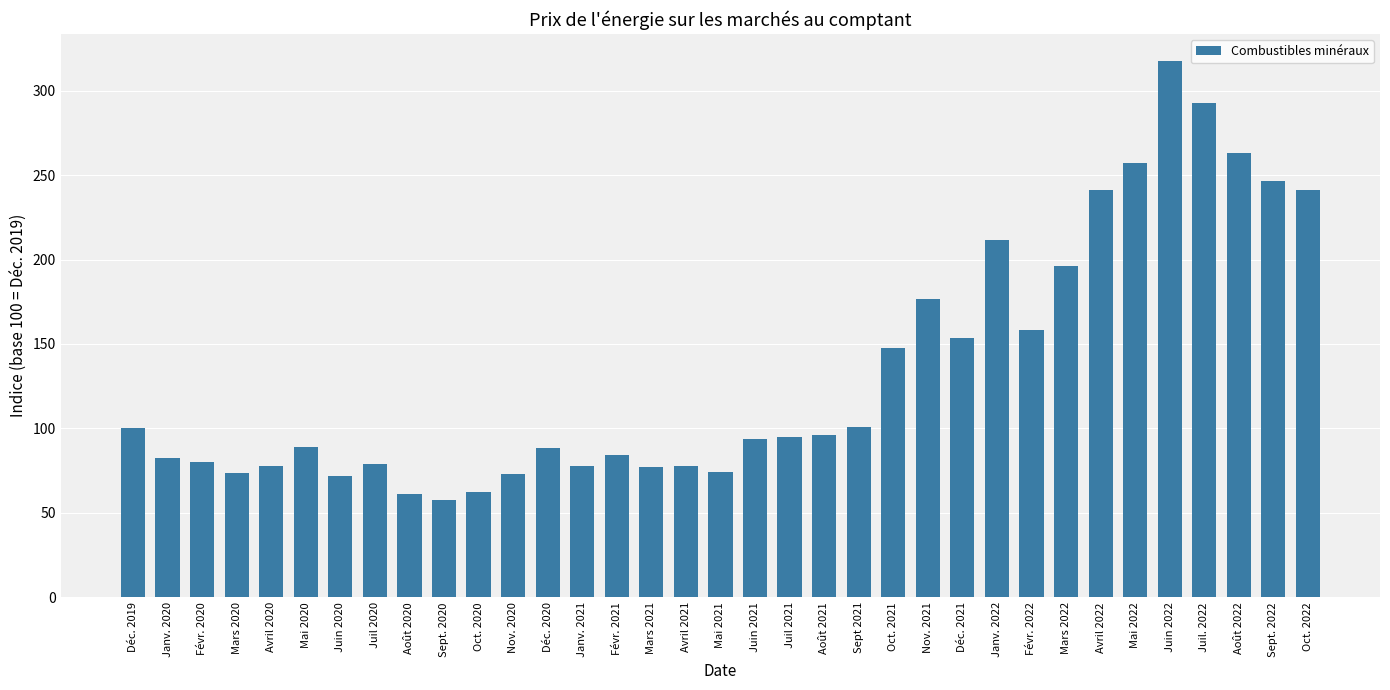

What is the value of the 28th bar from the left?

195.9